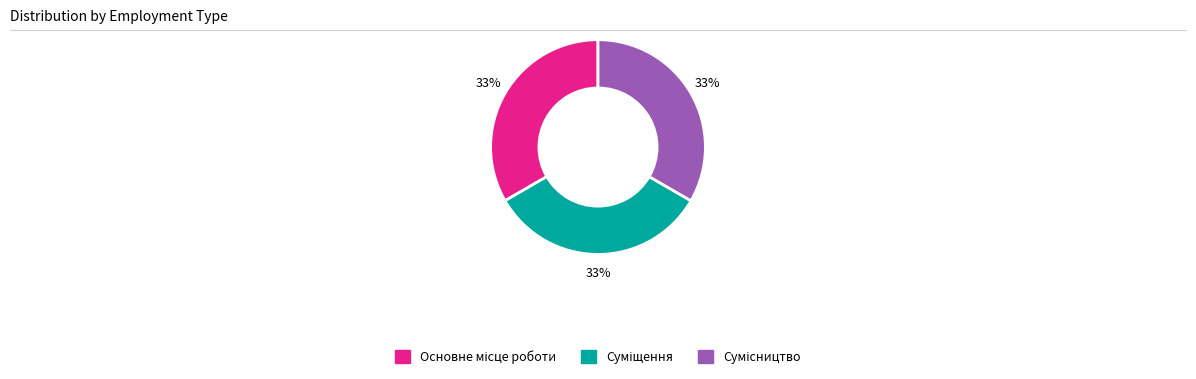

Does any single category account for the majority?

No